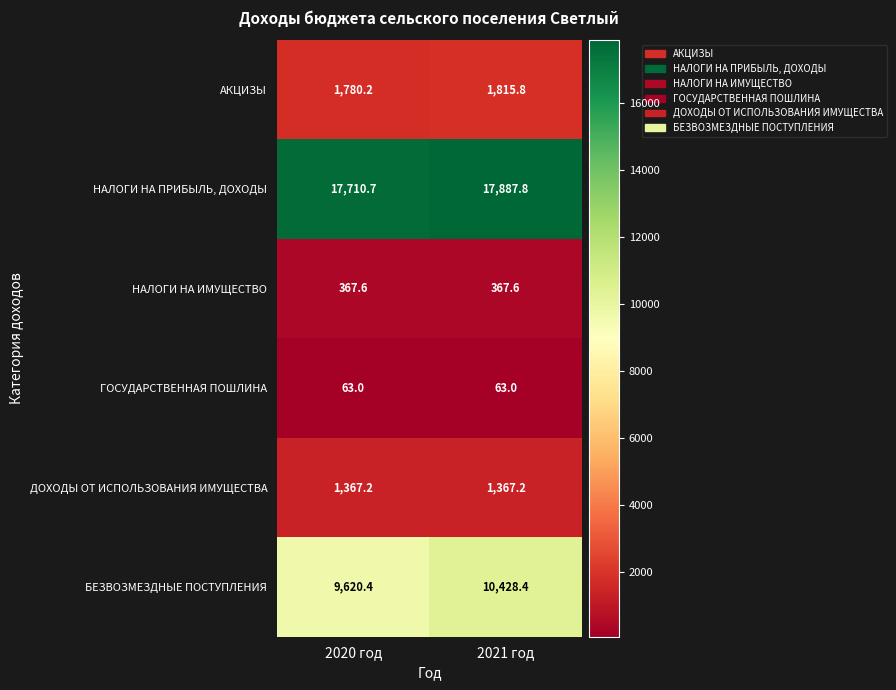

What is the difference between the highest and lowest values at 2020 год?

17647.7